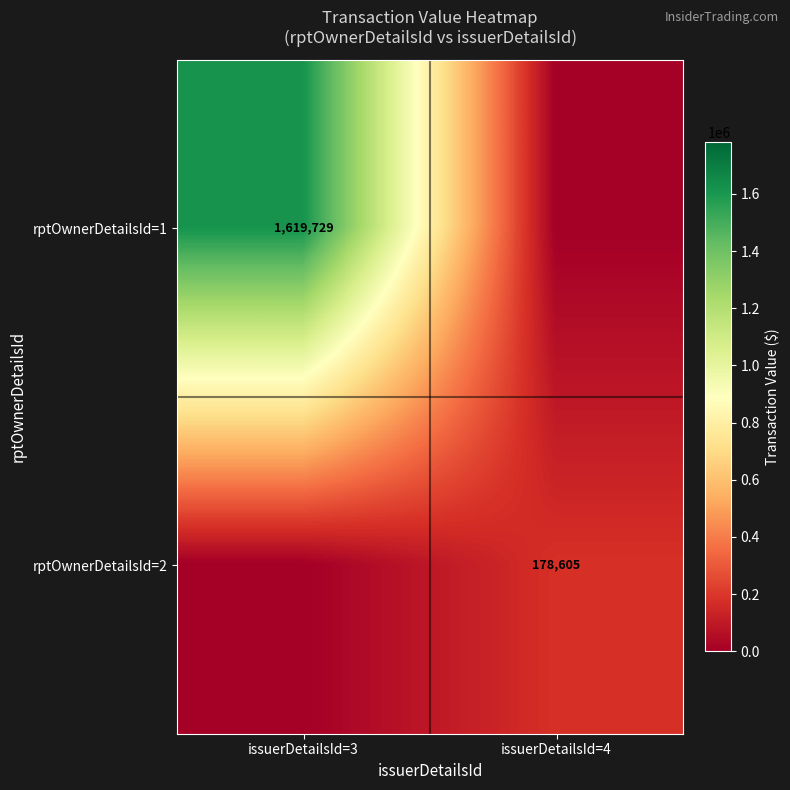

The rptOwnerDetailsId=1 series shows 694356 at issuerDetailsId=3. True or false?

False